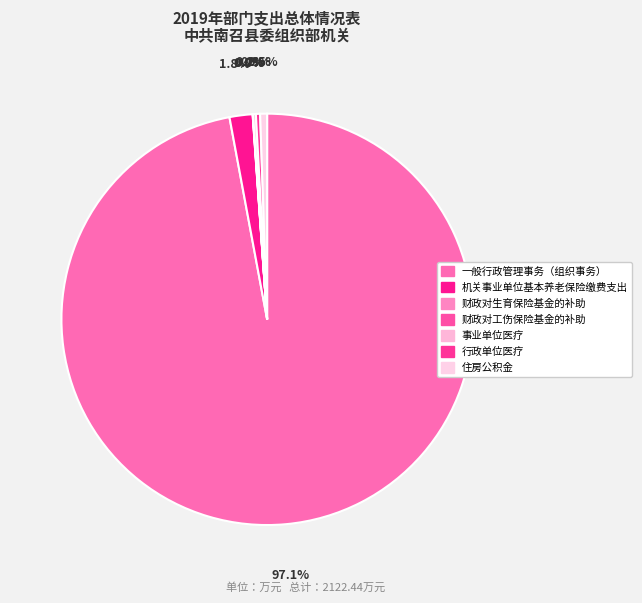

Count the number of slices in the pie.

7